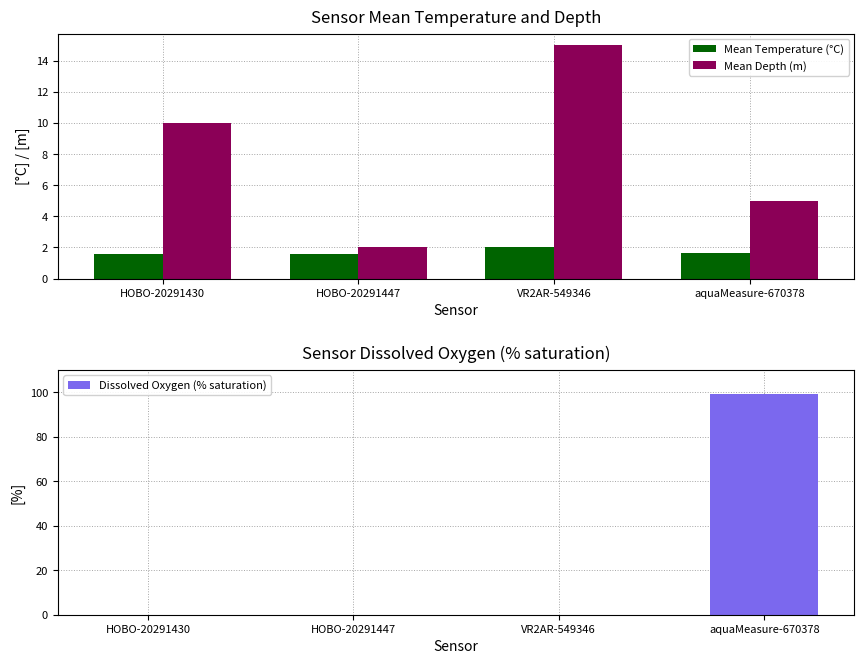

Reading left to right, extract all data points from this chart.

Mean Temperature (°C): HOBO-20291430=1.6	HOBO-20291447=1.6	VR2AR-549346=2.0	aquaMeasure-670378=1.6
Mean Depth (m): HOBO-20291430=10.0	HOBO-20291447=2.0	VR2AR-549346=15.0	aquaMeasure-670378=5.0
Dissolved Oxygen (% saturation): HOBO-20291430=0.0	HOBO-20291447=0.0	VR2AR-549346=0.0	aquaMeasure-670378=99.4